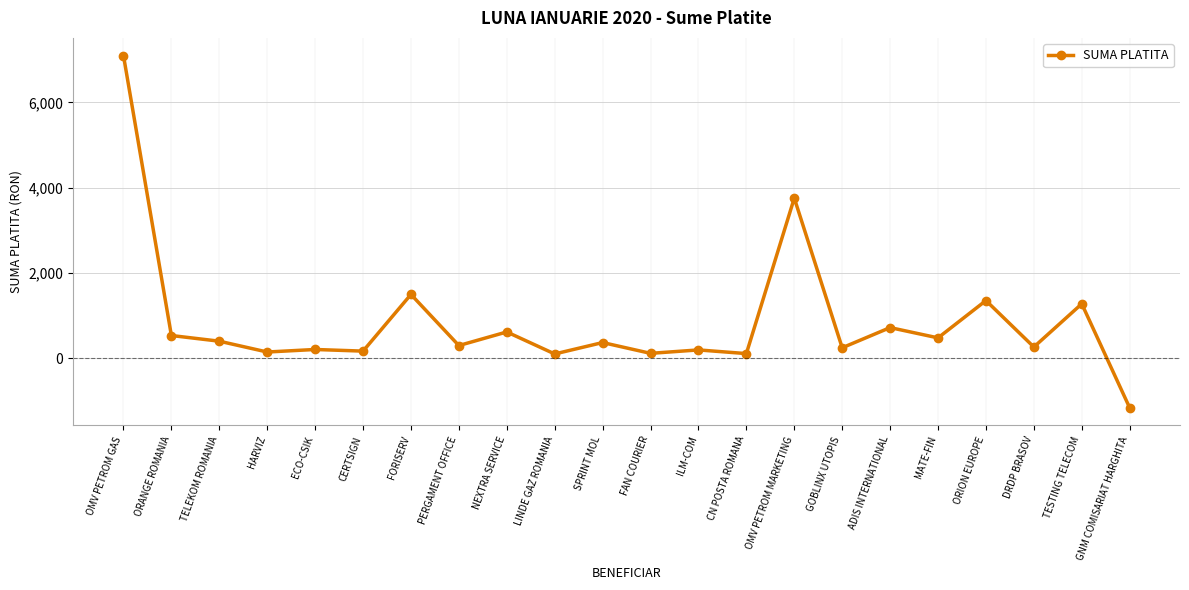

Which has a higher value, DRDP BRASOV or FORISERV?

FORISERV